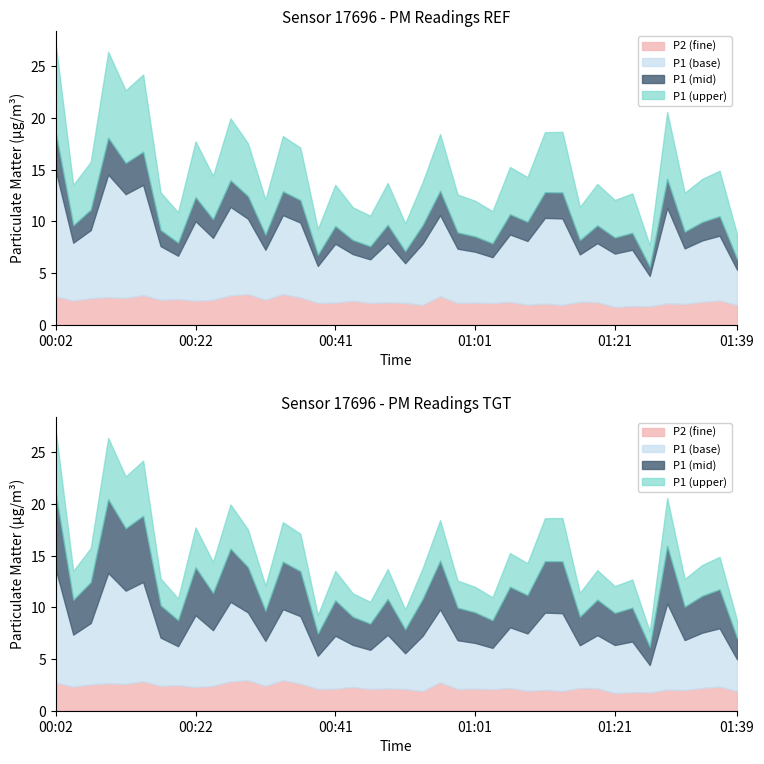

What is the highest value of the P1 series?

12.2